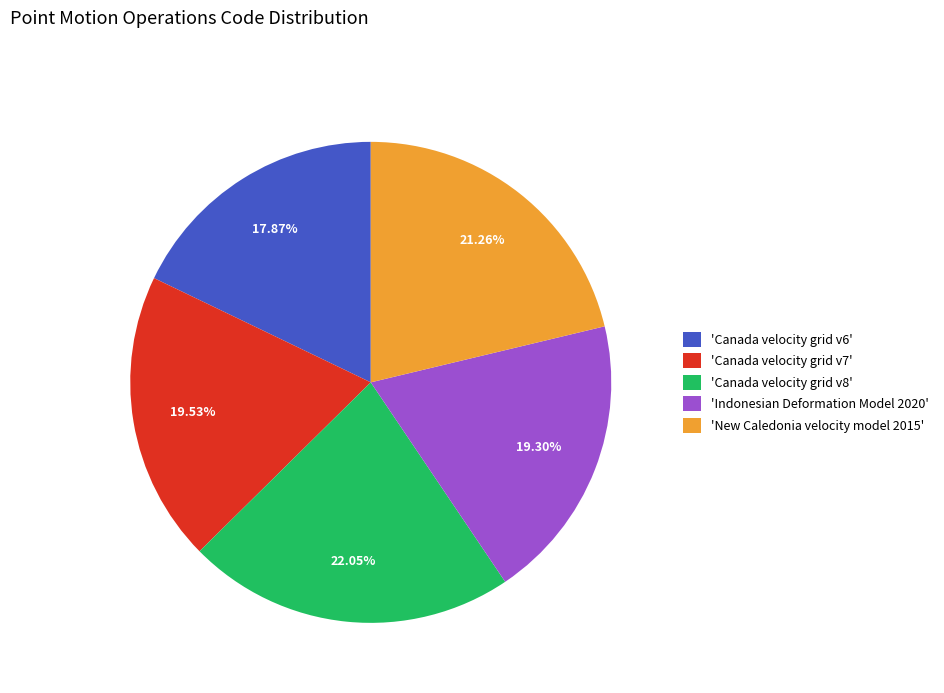

Approximately how many times larger is the value at 'New Caledonia velocity model 2015' compared to 'Canada velocity grid v8'?

1.0